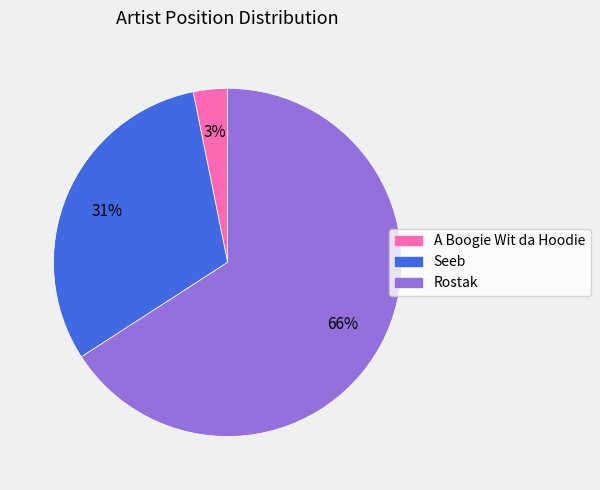

Is there any slice that represents more than half of the pie?

Yes